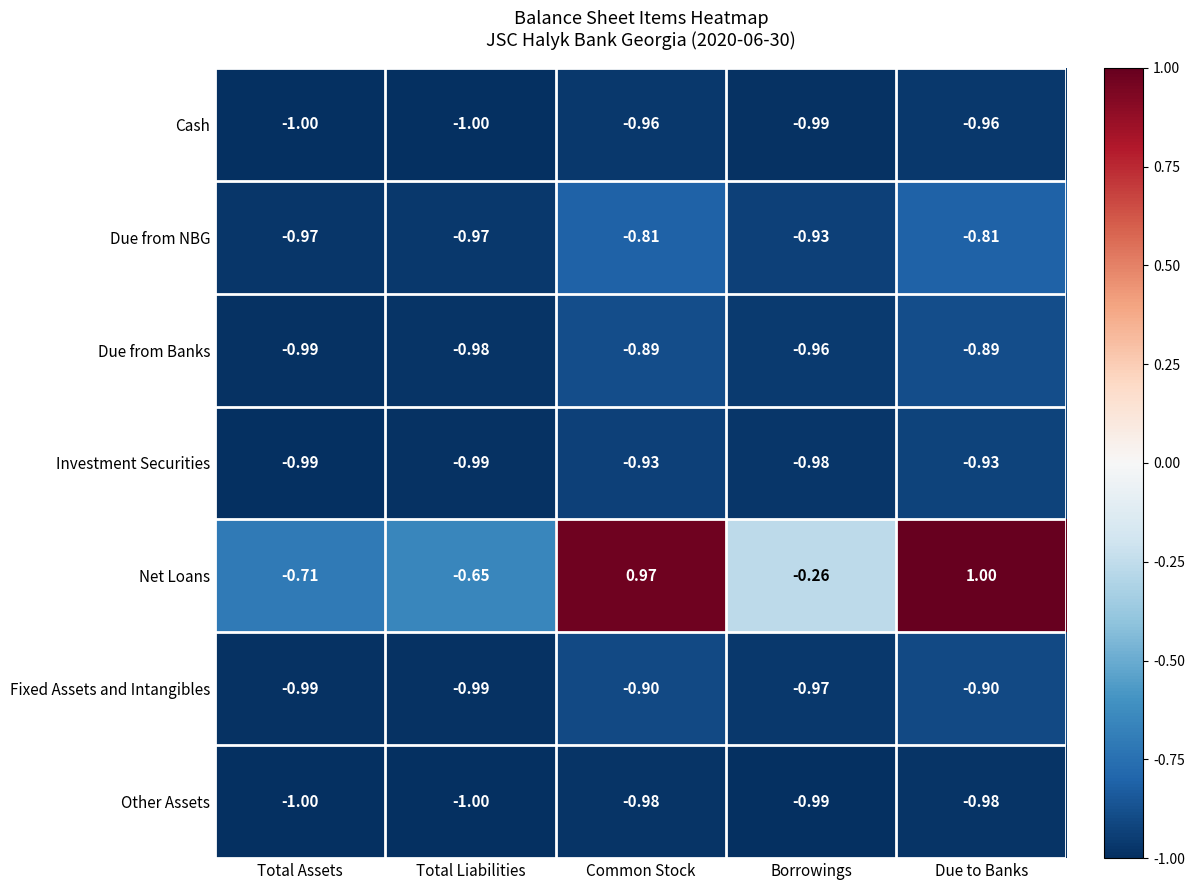

Which series has the largest total across all categories?

Net Loans